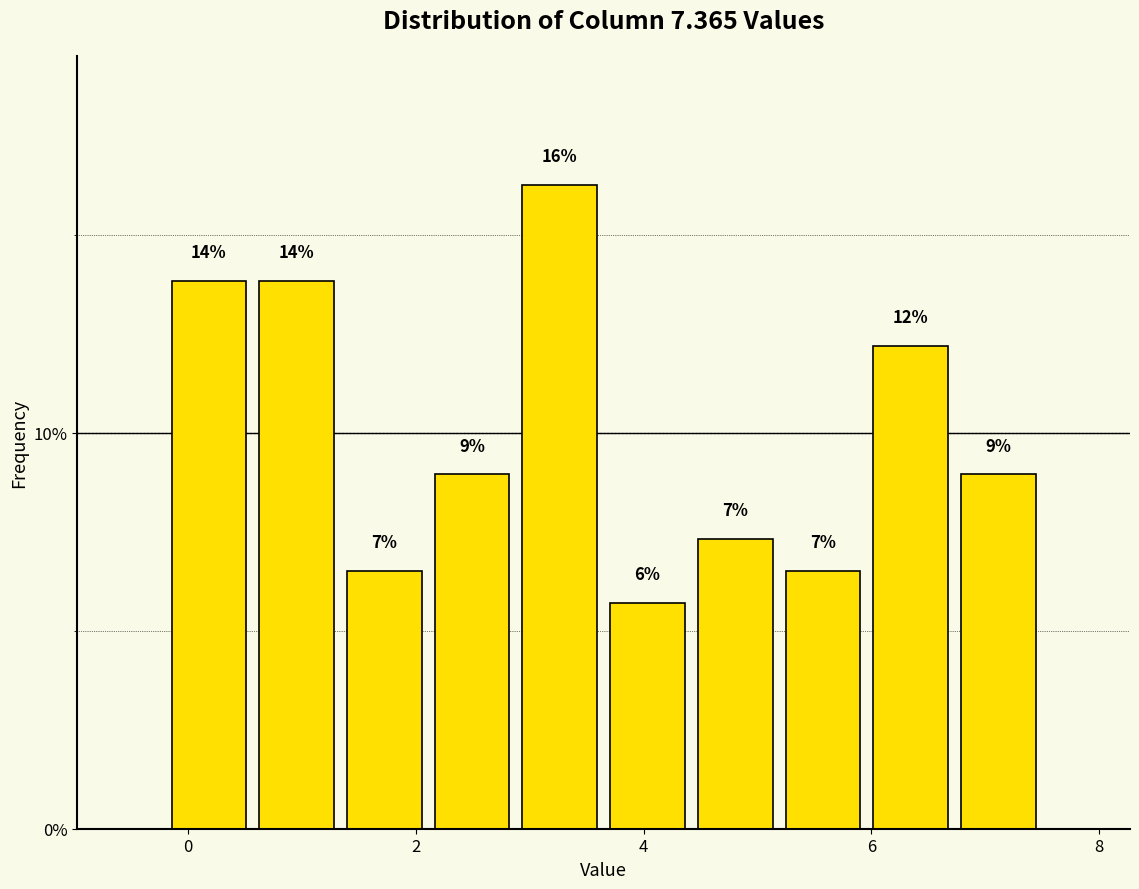

Read against the x-axis, roughly where is the centre of the tallest bar?

3.2